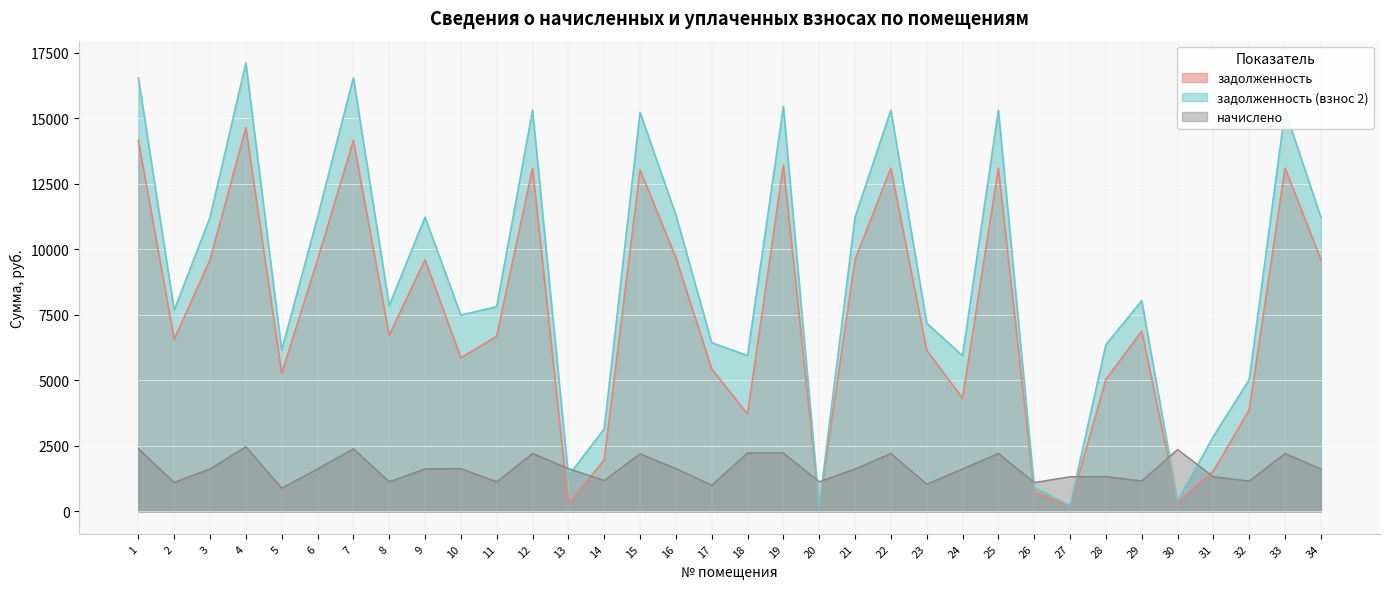

Where do начислено and задолженность first cross each other?

12 and 13